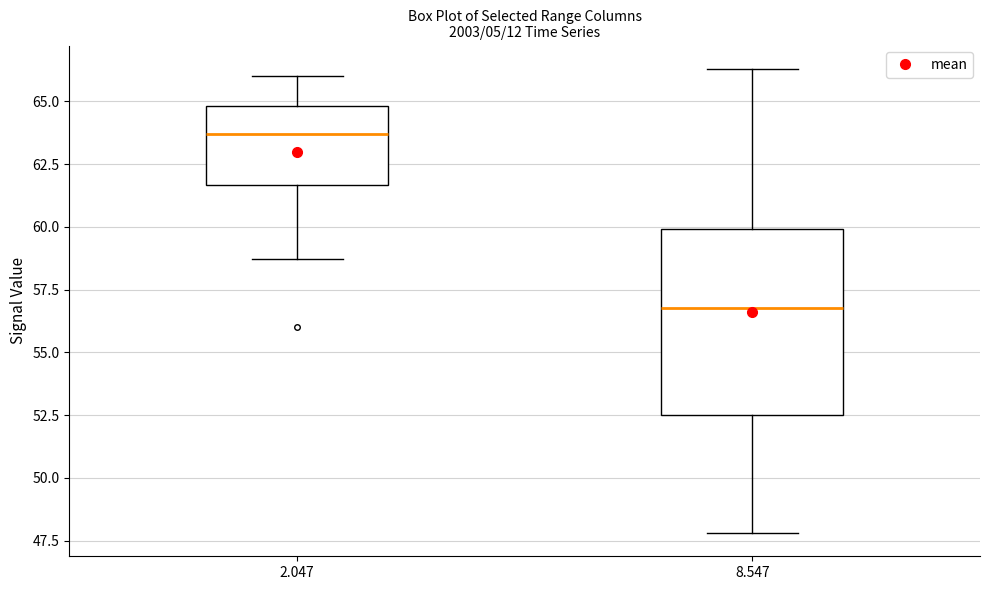

Reading left to right, transcribe this box plot: for each box, give where its median line is, the range the box spans, and where its two whiskers end, as read against the y-axis. The values are not printed on the chart, so give them approximately, as read against the axis.

2.047: median 63.5, box 61.5 to 65.0, whiskers 58.5 to 66.0
8.547: median 57.0, box 52.5 to 60.0, whiskers 48.0 to 66.5